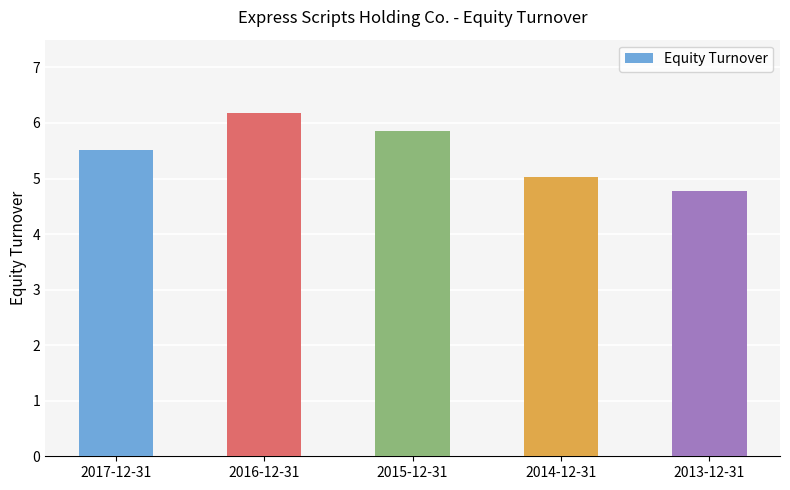

What is the sum of the values at 2013-12-31 and 2015-12-31?

10.6